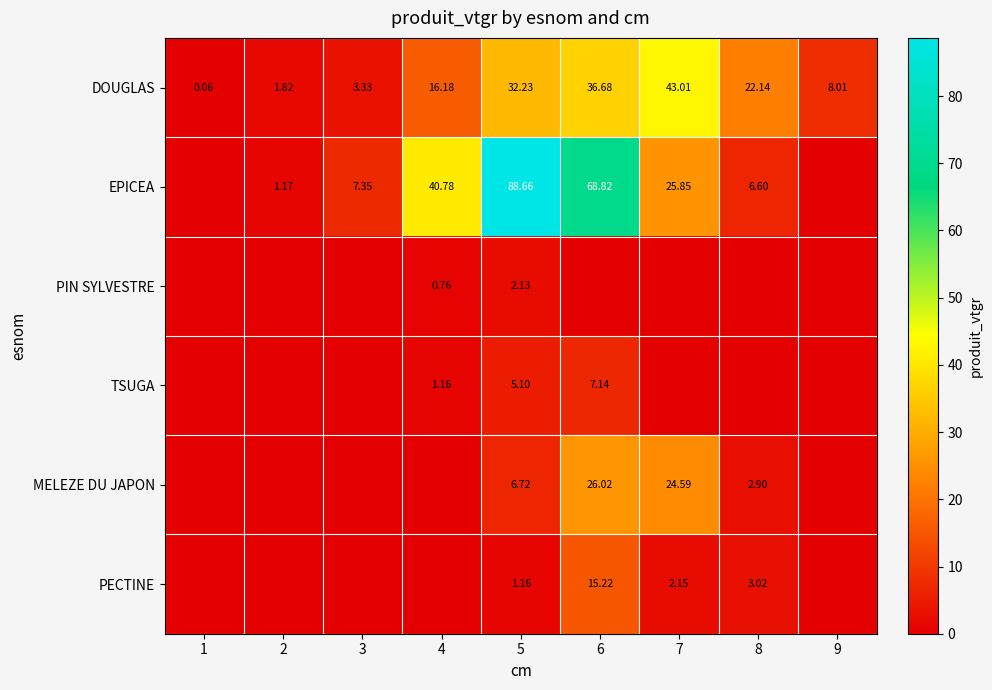

Which series has the widest spread of values?

EPICEA